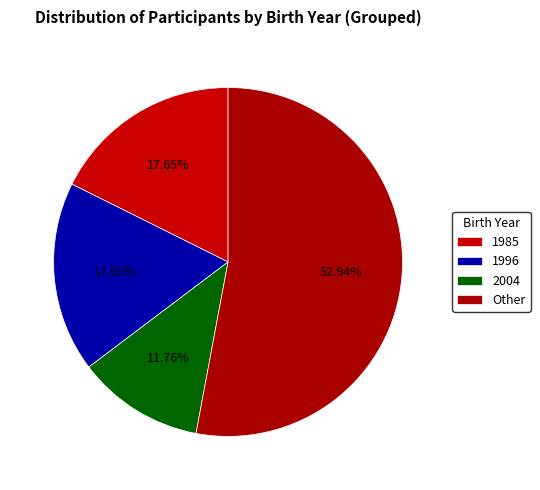

Does 2004 account for over 50% of the chart?

No